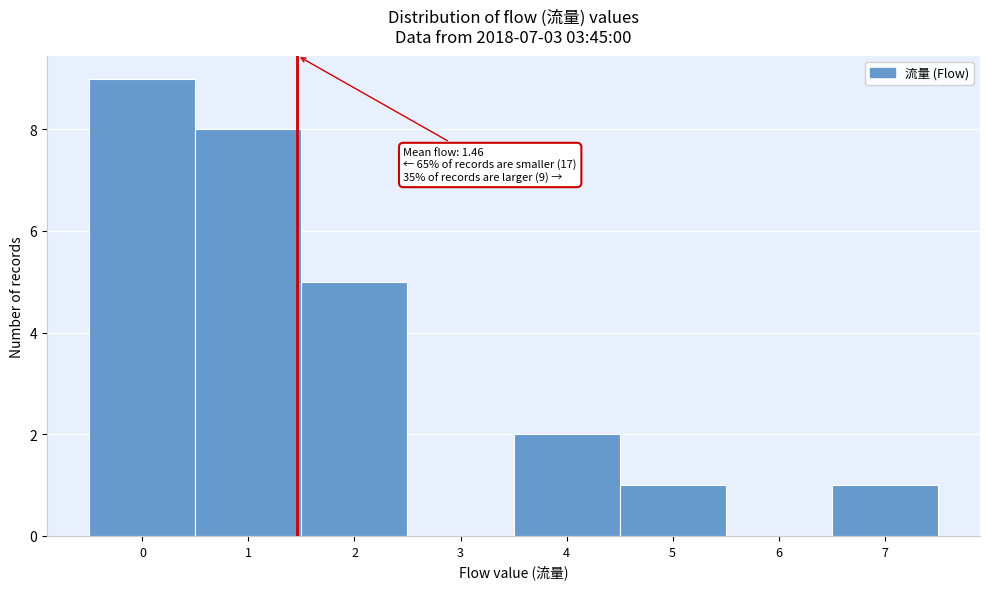

Which range on the x-axis has the tallest bar?

-0.5 to 0.5